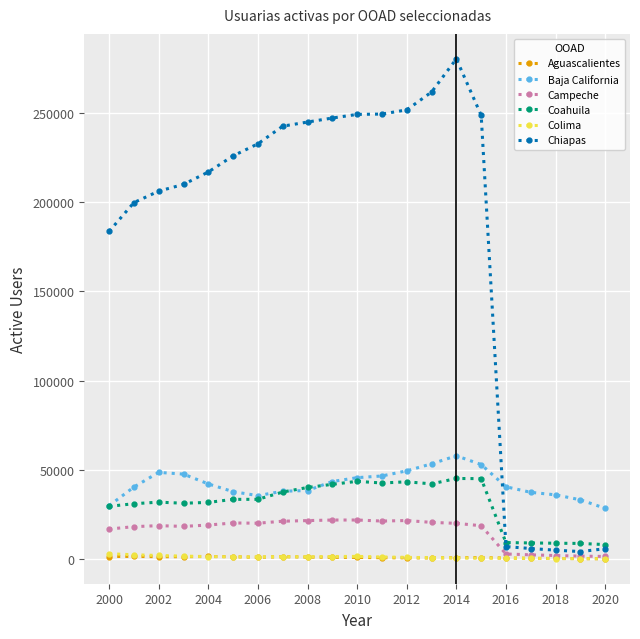

In Colima, how many points are higher than both neighbors (excluding endpoints)?

2